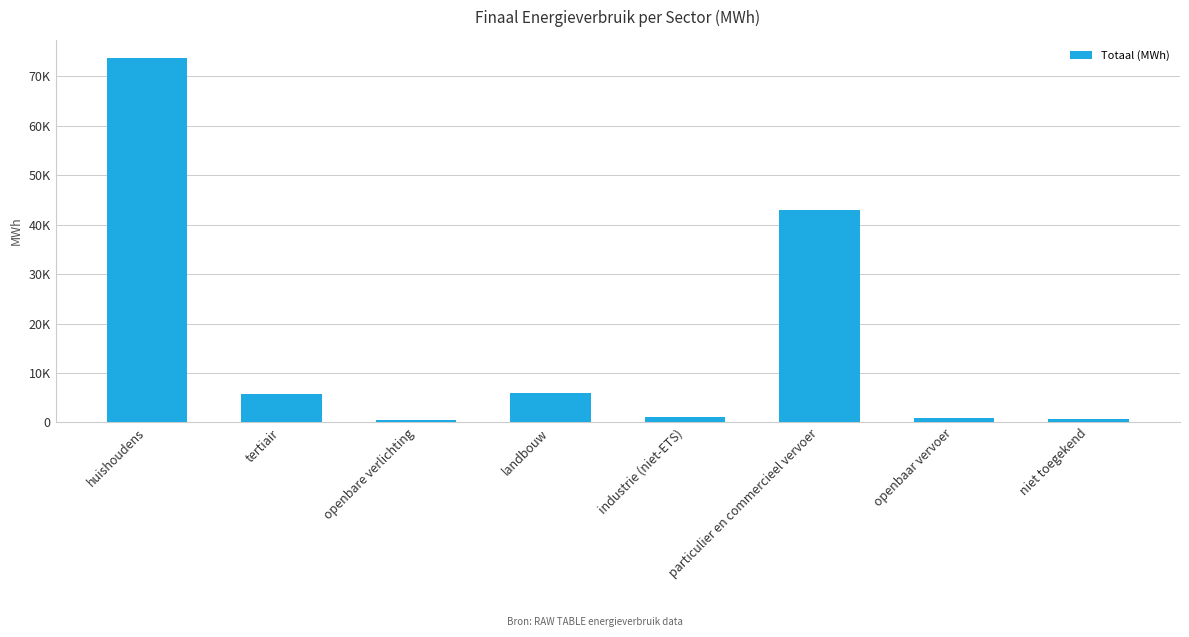

Reading left to right, transcribe all the data shown in this chart.

huishoudens=73695.4	tertiair=5730.8	openbare verlichting=511.5	landbouw=6010.9	industrie (niet-ETS)=1090.6	particulier en commercieel vervoer=43003.2	openbaar vervoer=950.1	niet toegekend=668.5